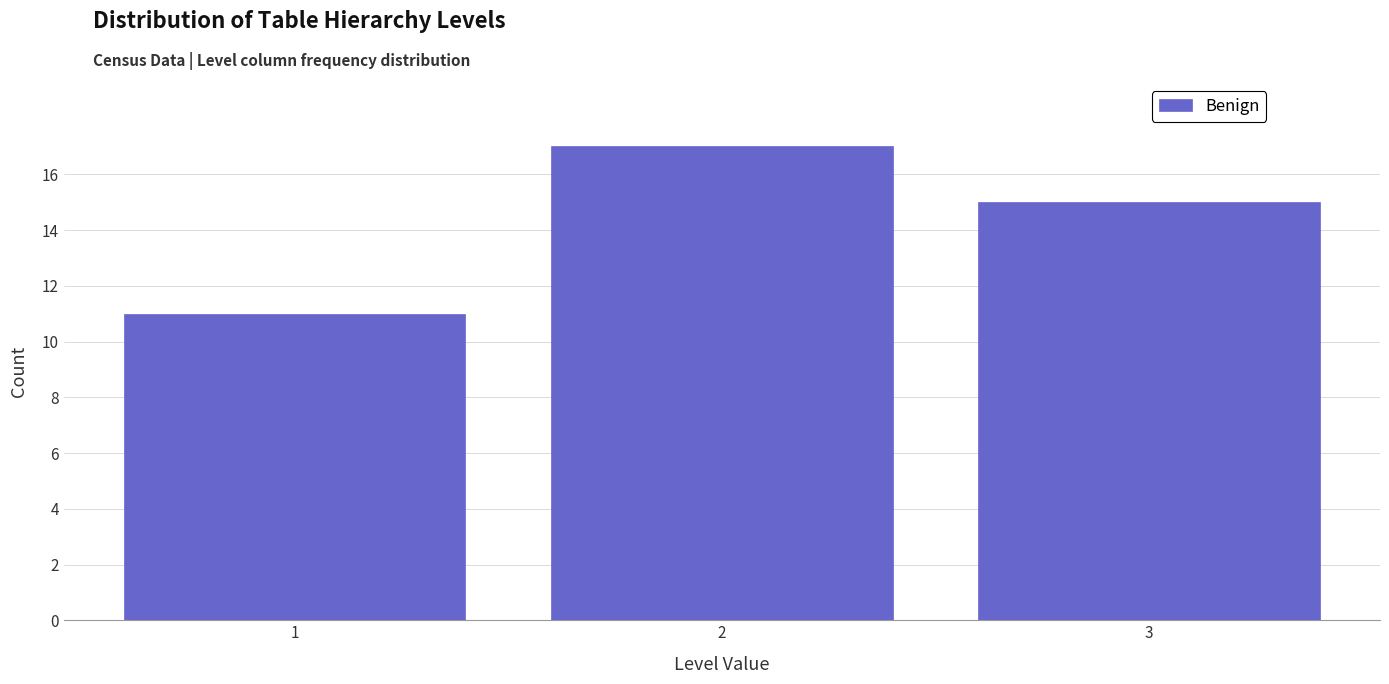

Reading left to right, extract all data points from this chart.

11	17	15